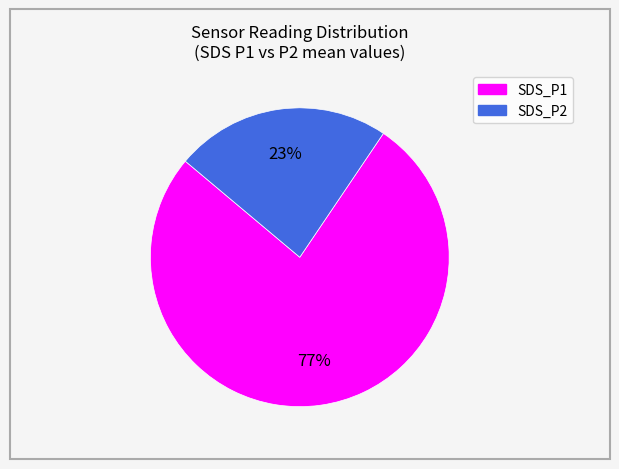

Approximately how many times larger is the value at SDS_P2 compared to SDS_P1?

0.3